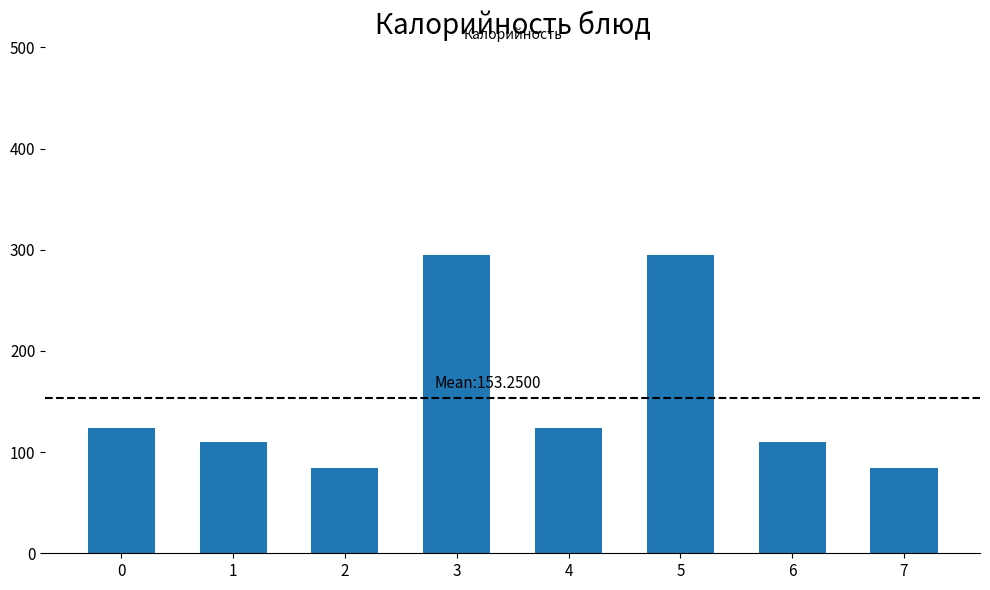

Which has a higher value, 1 or 7?

1